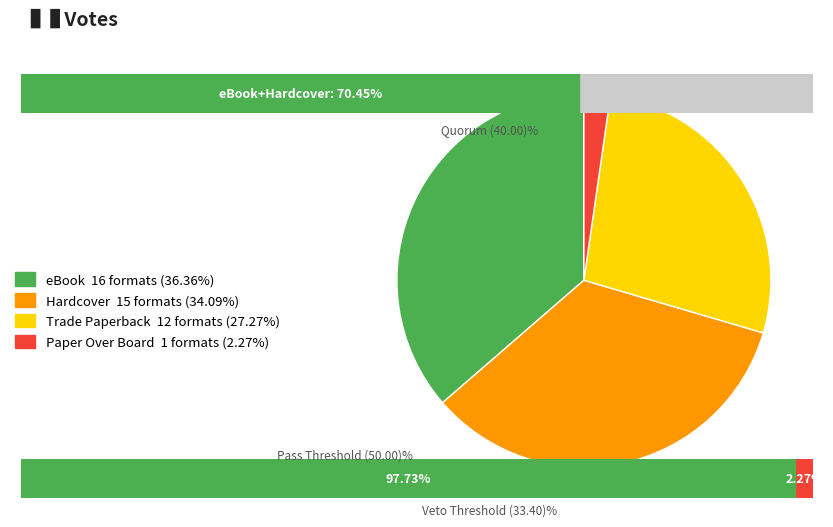

Combined, do Trade Paperback 12 formats (27.27%) and Paper Over Board 1 formats (2.27%) account for over 50%?

No